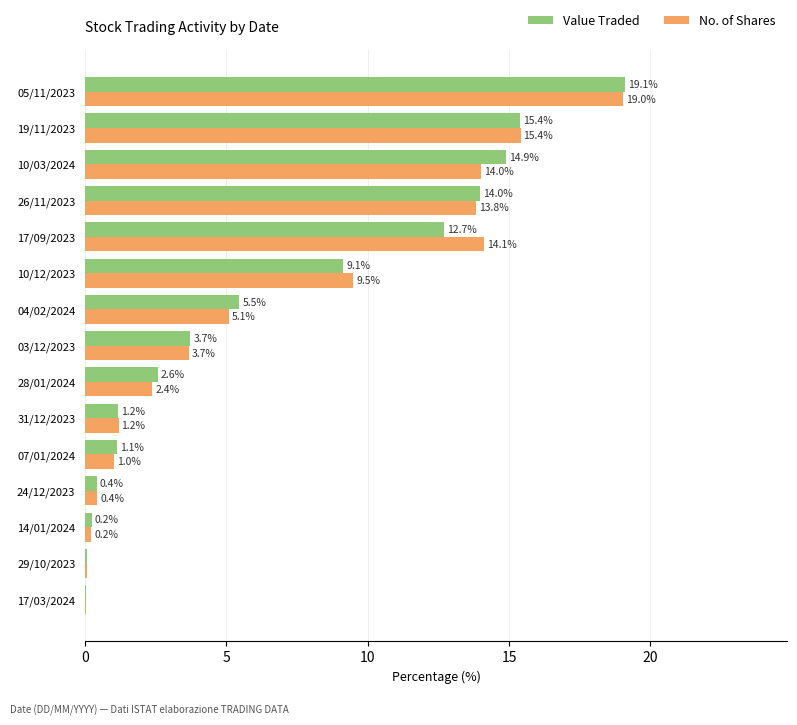

At which category is the sum across all series the highest?

05/11/2023